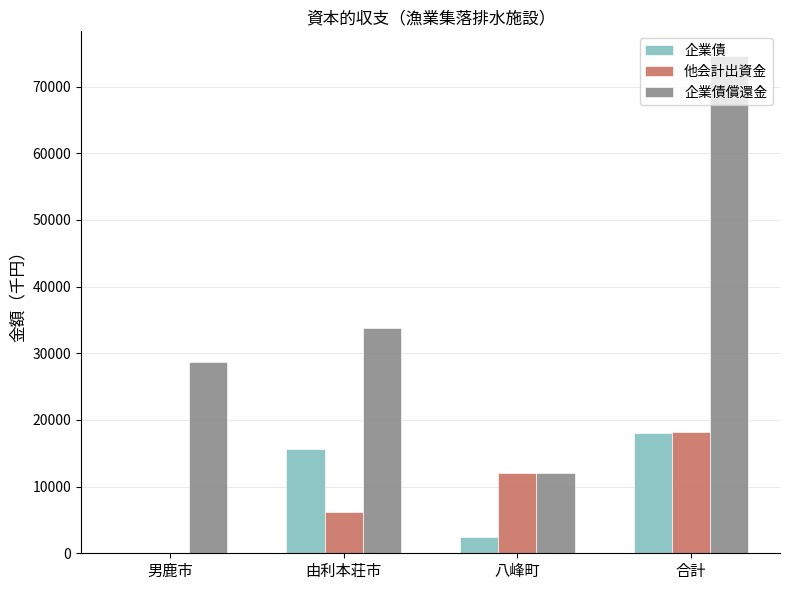

Is the value of 企業債 at 男鹿市 greater than the value of 他会計出資金 at 八峰町?

No